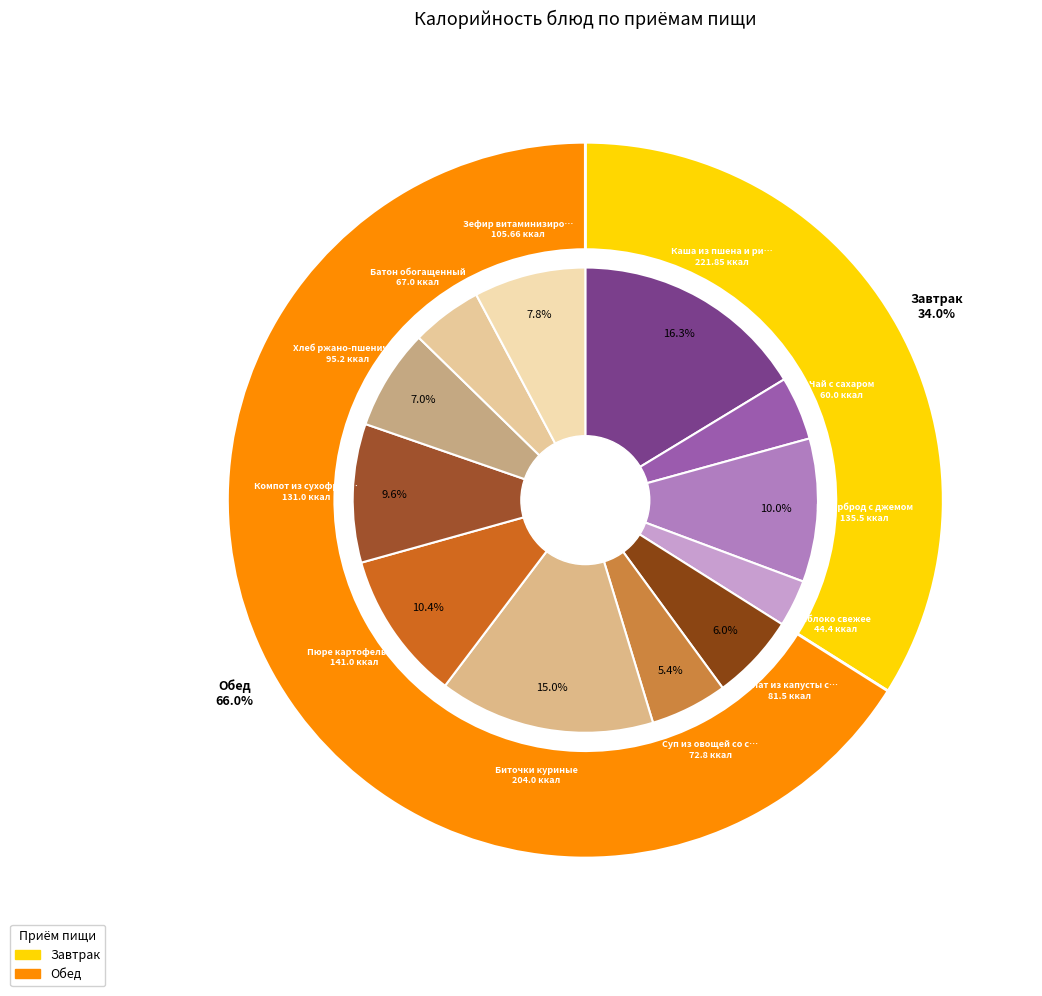

To the nearest percent, what is the difference between the largest and smallest slice percentages?

13%